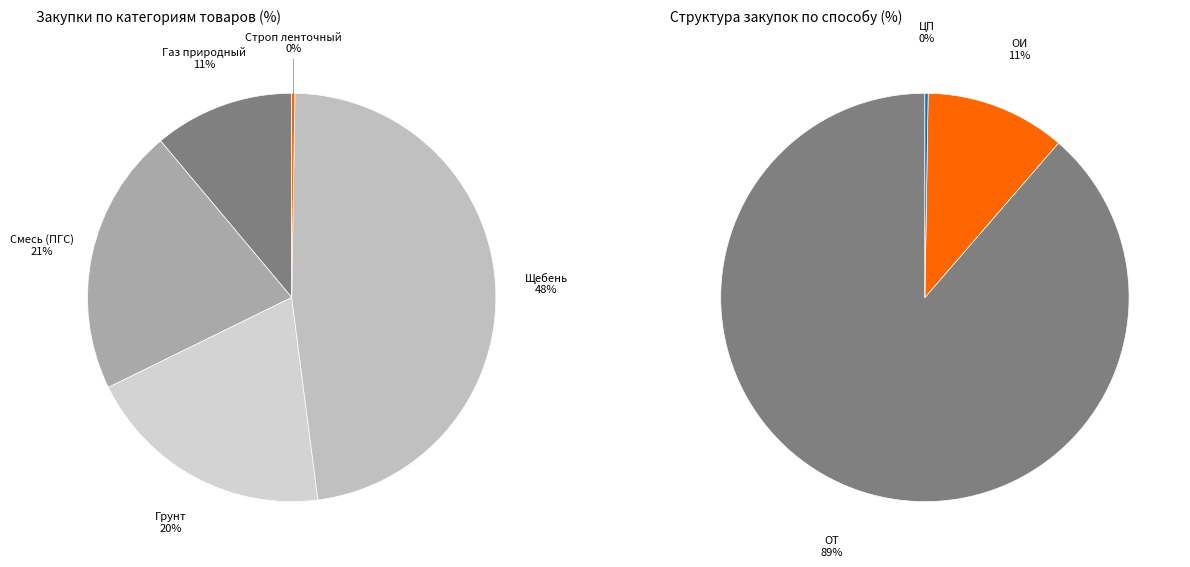

True or false: Грунт (5-2 Т) accounts for 33% of the total.

False